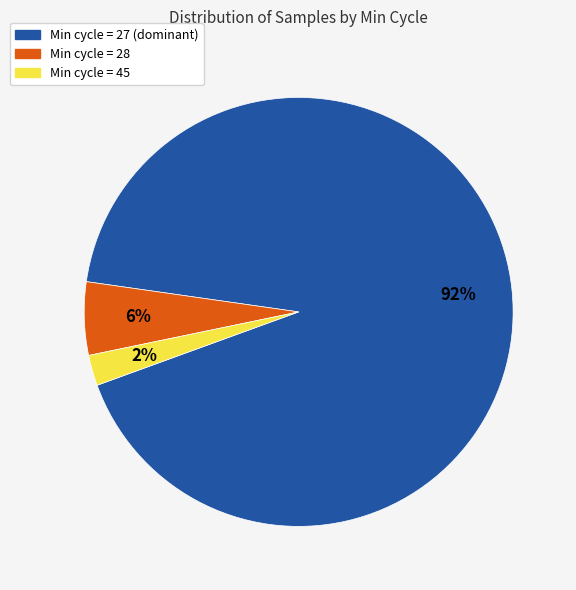

Is there a majority slice in this chart?

Yes